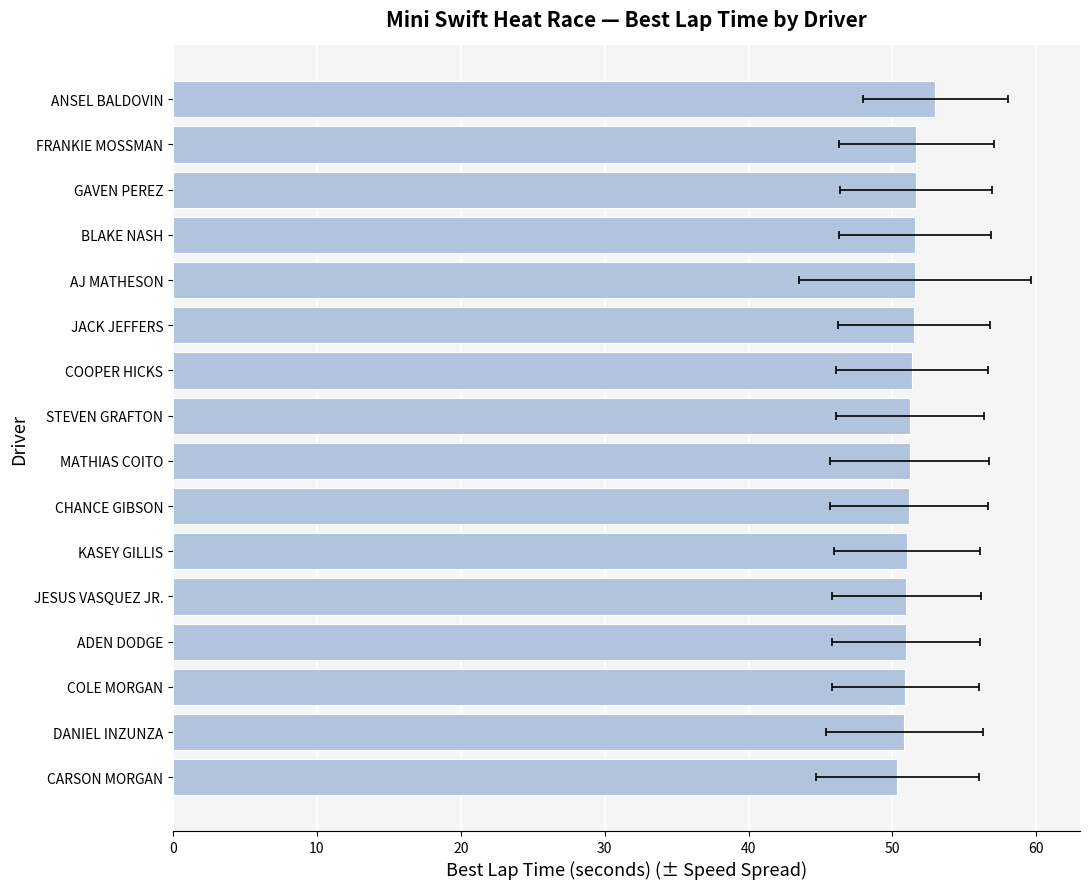

Reading right to left, what are all the values shown in this chart?

53.0	51.7	51.6	51.6	51.6	51.5	51.4	51.2	51.2	51.2	51.0	51.0	50.9	50.9	50.8	50.3